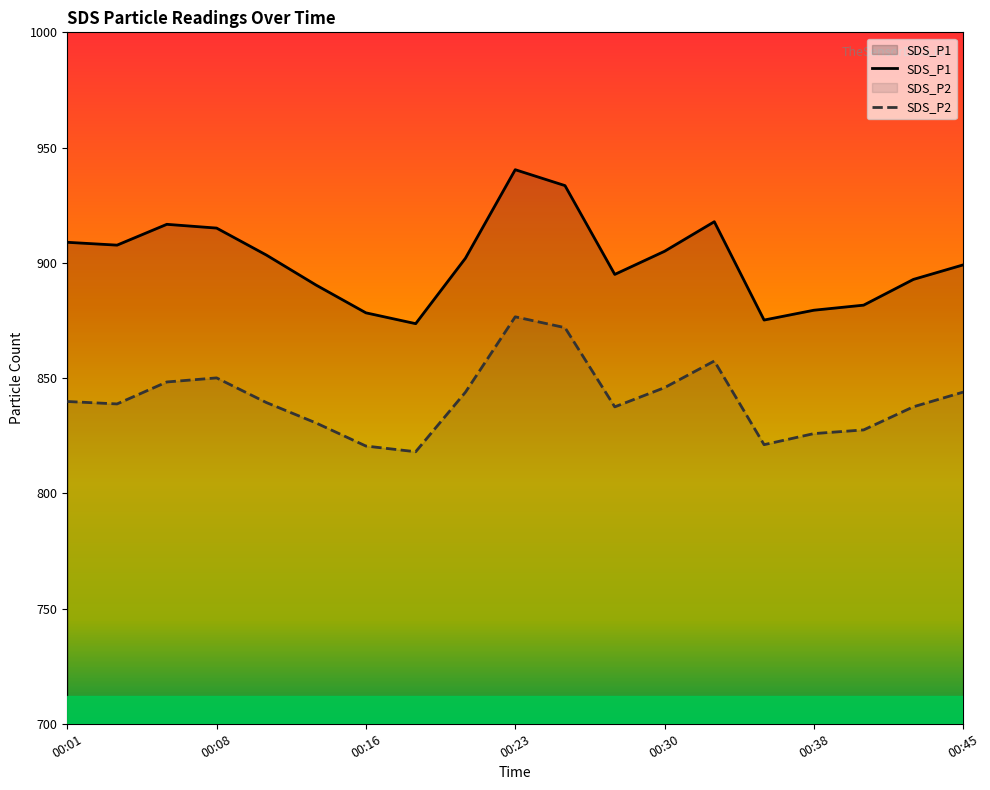

At how many categories does at least one series exceed 841?

19